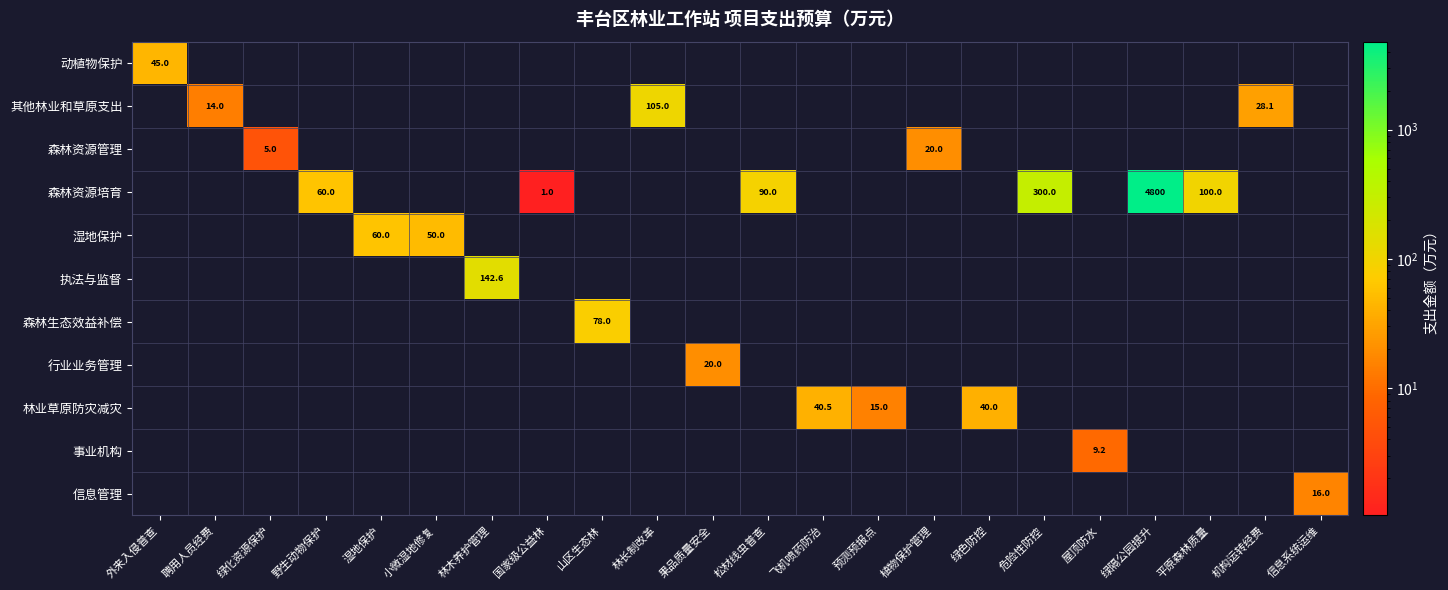

True or false: 湿地保护 has a value of 101.8 at 湿地保护.

False